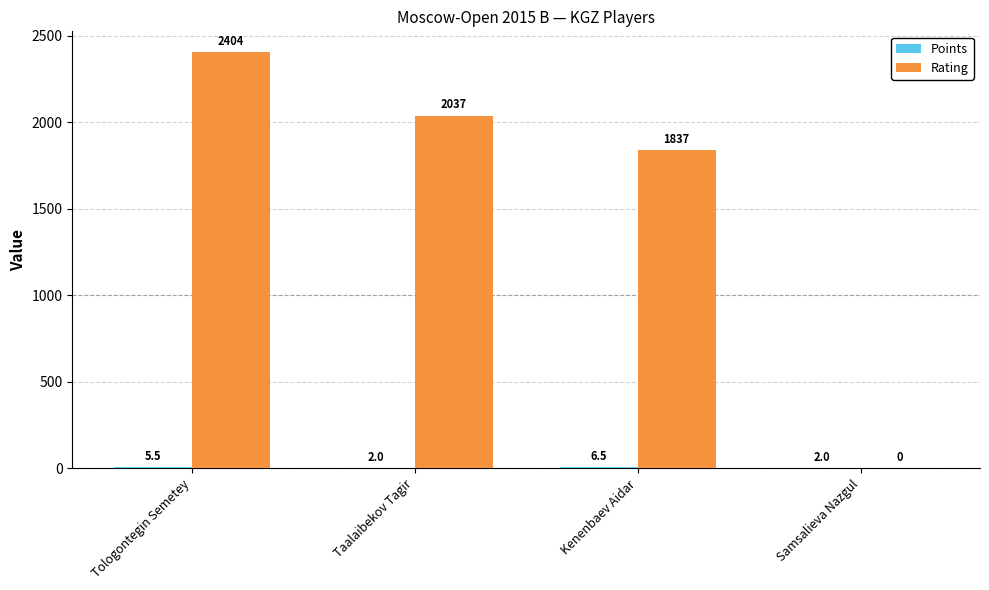

Are the bars grouped side by side (vs. stacked)?

Yes